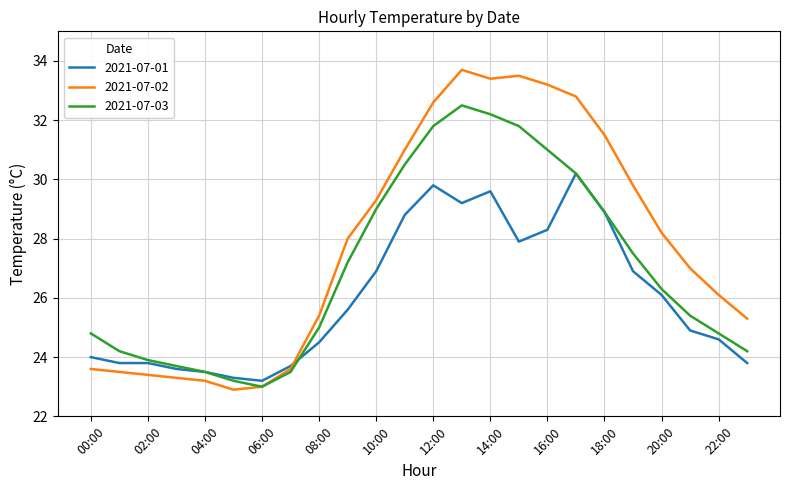

Which series has the largest total across all categories?

2021-07-02